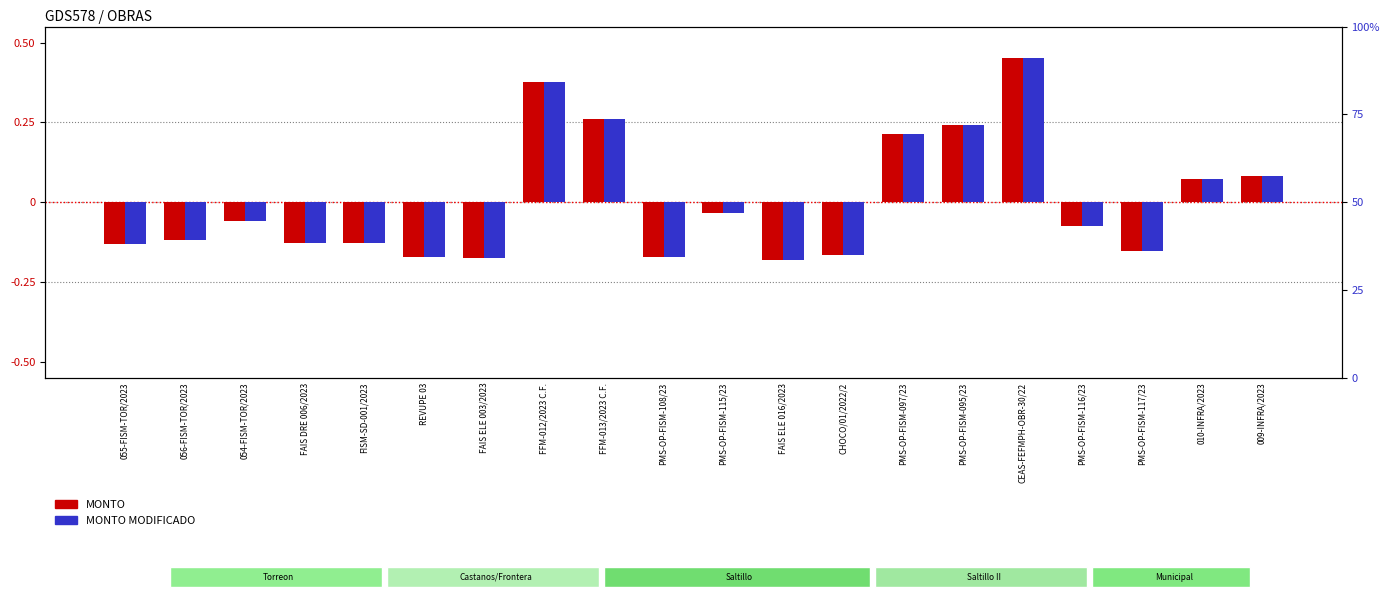

Which series changed the most between PMS-OP-FISM-108/23 and 010-INFRA/2023?

MONTO